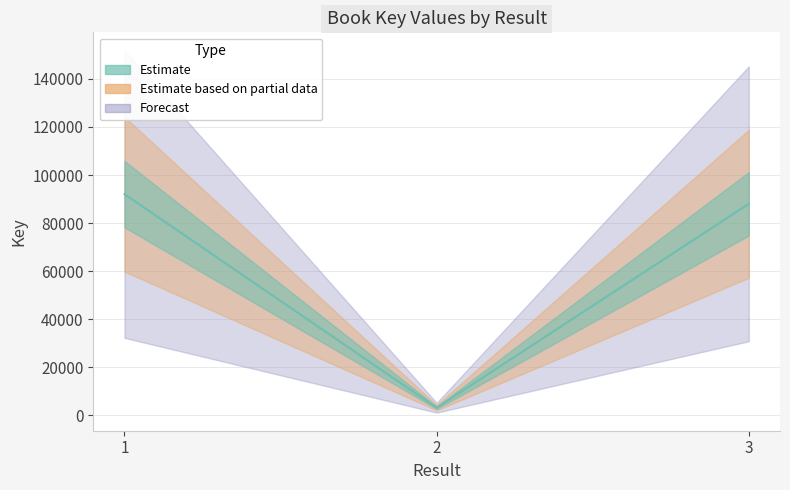

What is the average value?

61062